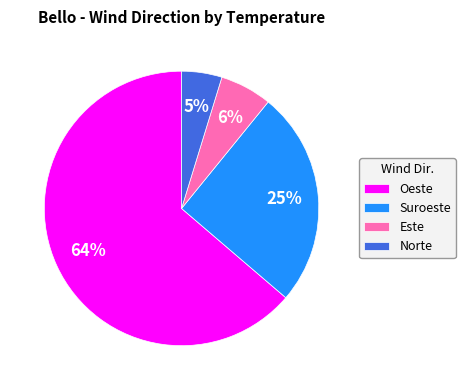

Is it true that Suroeste is 20% of the pie?

False